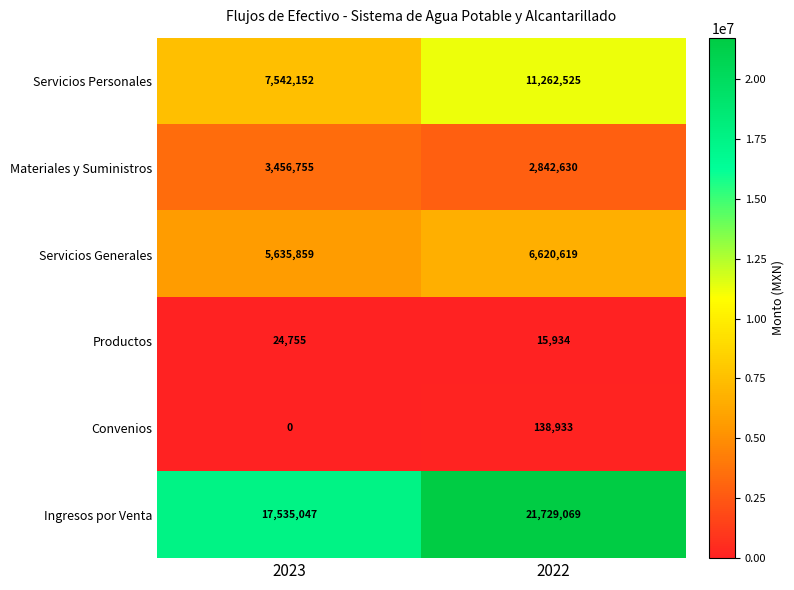

Reading right to left, list all the values displayed in this chart.

Servicios Personales: 2022=11262525	2023=7542152
Materiales y Suministros: 2022=2842630	2023=3456755
Servicios Generales: 2022=6620619	2023=5635859
Productos: 2022=15934	2023=24755
Convenios: 2022=138933	2023=0
Ingresos por Venta: 2022=21729069	2023=17535047